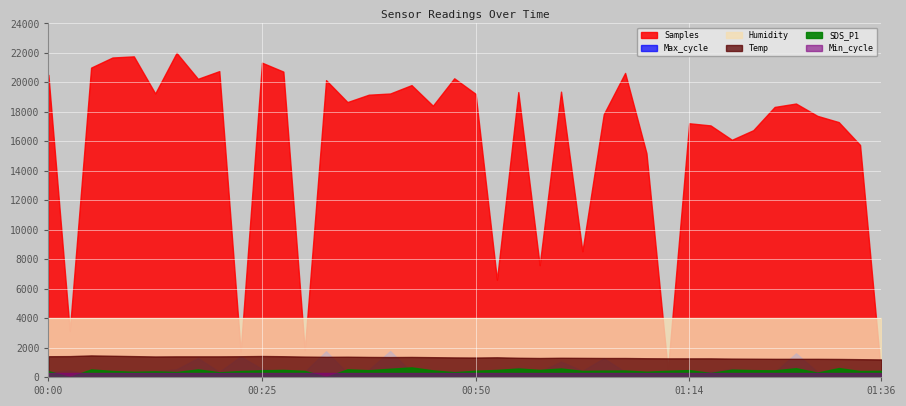

Which series has the largest total across all categories?

Samples